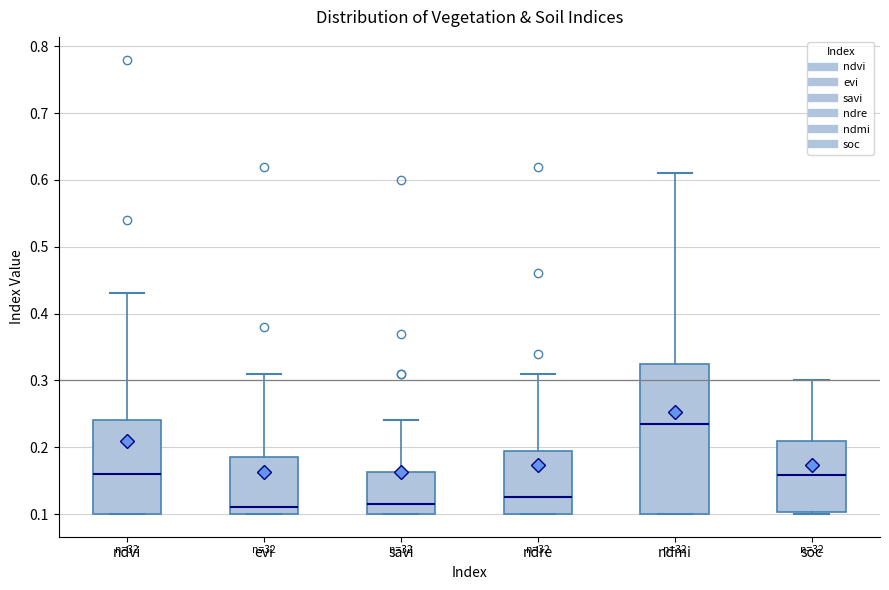

Where does the upper whisker of the box for ndre end on the y-axis? The values are not printed on the chart, so give them approximately, as read against the axis.

0.31